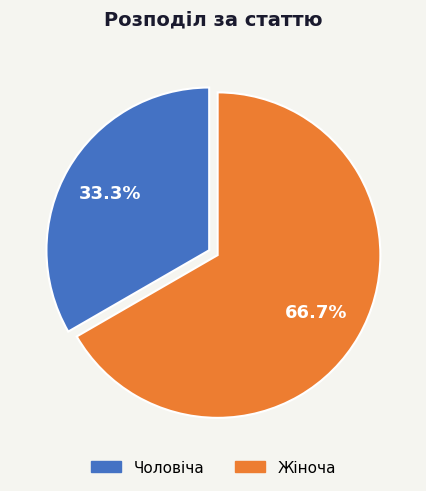

To the nearest percent, what percentage of the pie is Жіноча?

67%